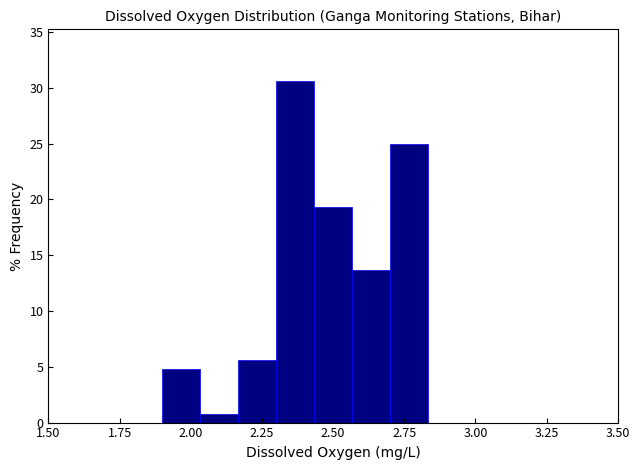

Read against the x-axis, roughly where is the centre of the tallest bar?

2.35